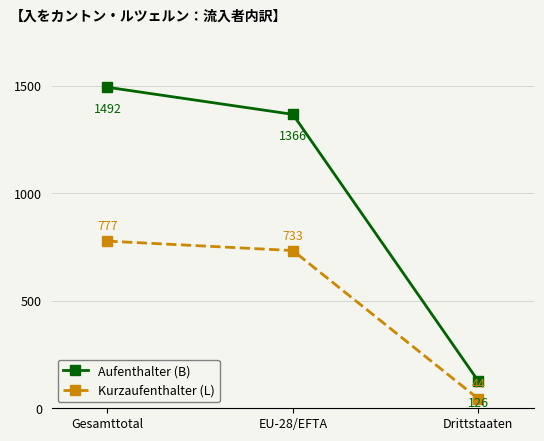

Which category has the highest value across all series?

Gesamttotal